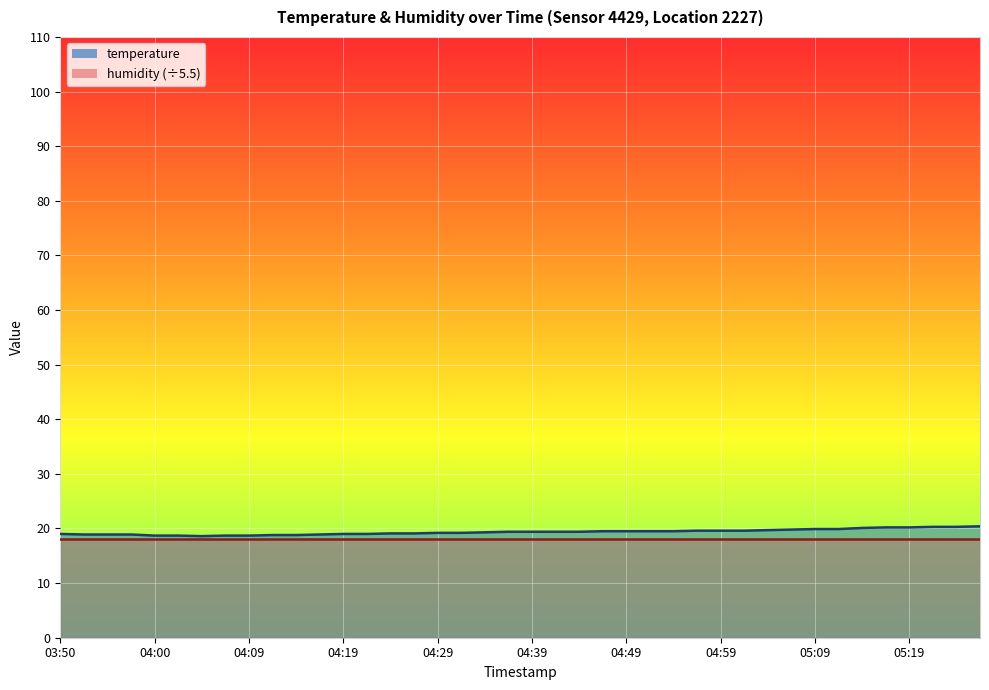

What is the ratio of the value at 05:14 to the value at 04:57?

1.0